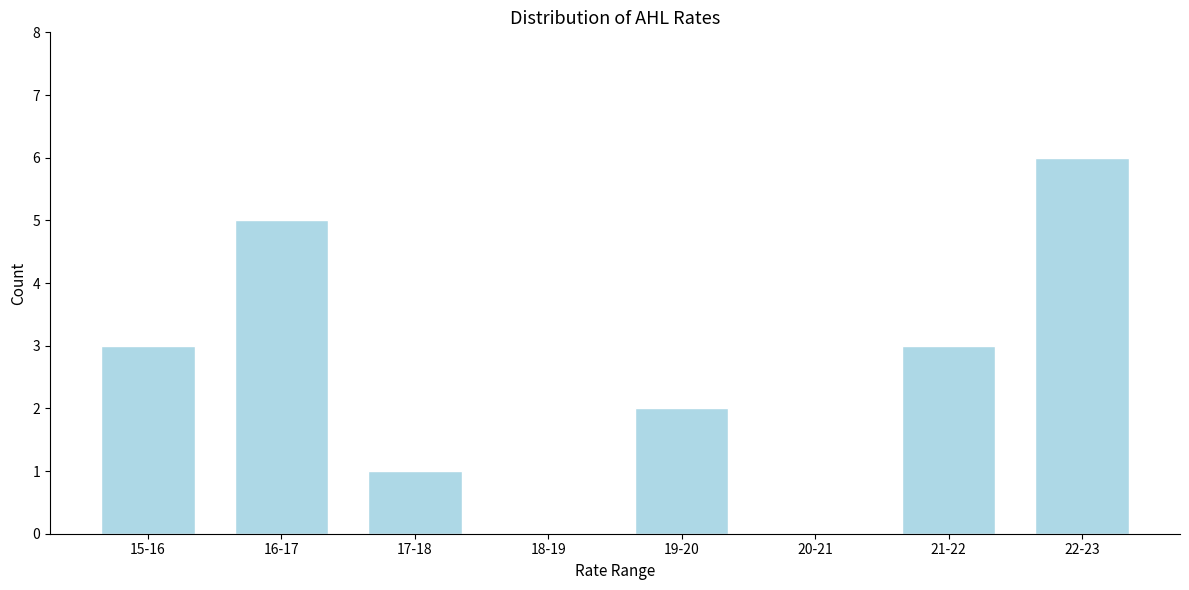

Reading right to left, list all the values displayed in this chart.

22-23=6	21-22=3	20-21=0	19-20=2	18-19=0	17-18=1	16-17=5	15-16=3